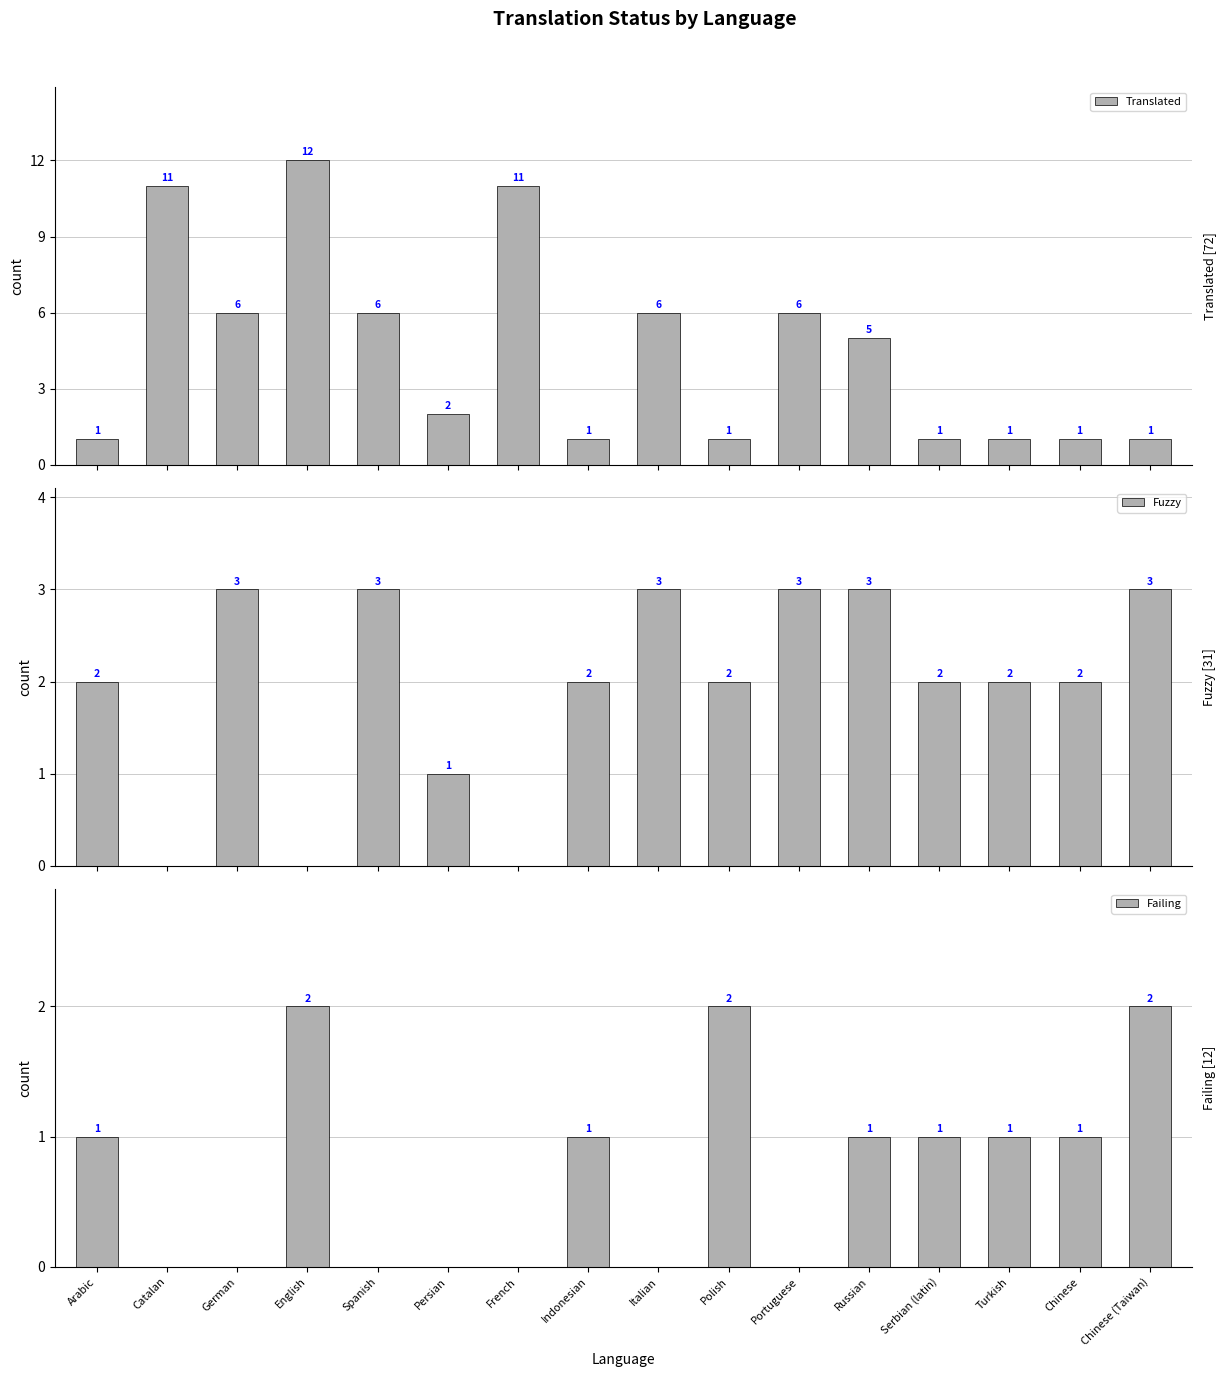

What position from the right is Catalan?

15